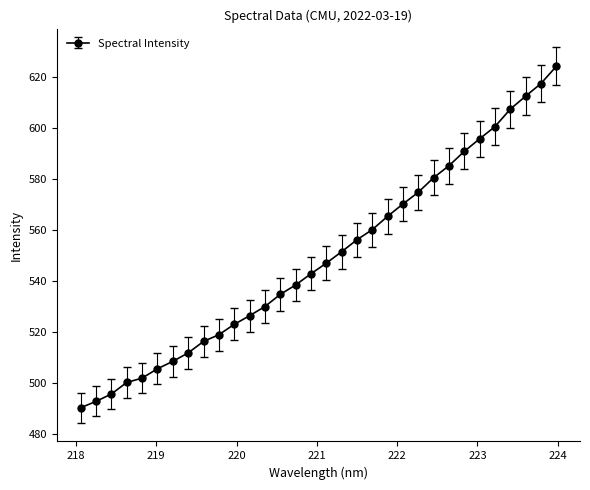

What is the value of the 4th point from the left?

500.1